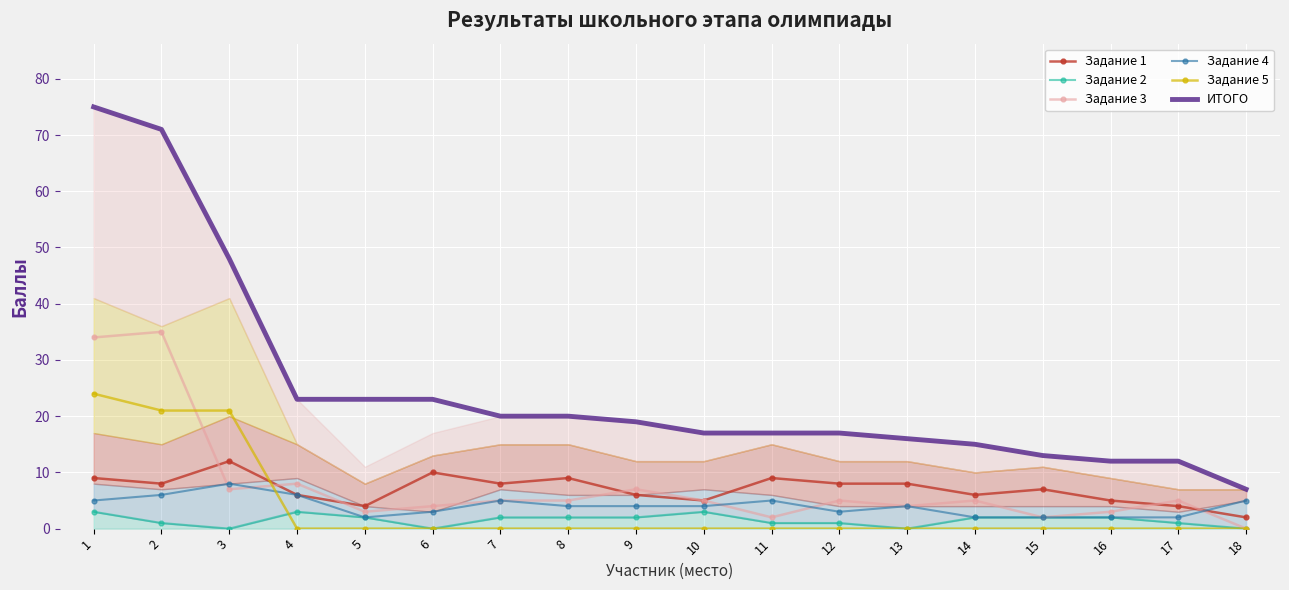

True or false: Задание 5 and Задание 4 intersect in this chart.

True